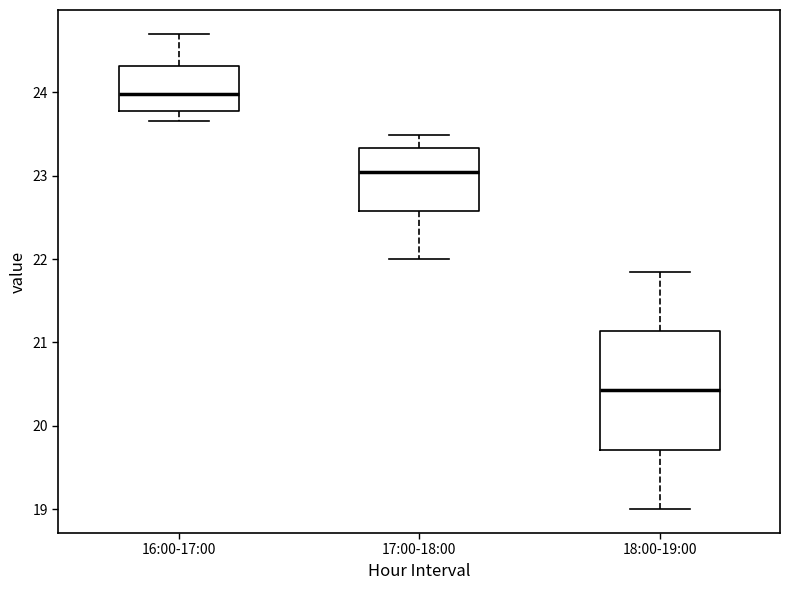

Which box is the tallest, from its lower edge to its upper edge?

18:00-19:00